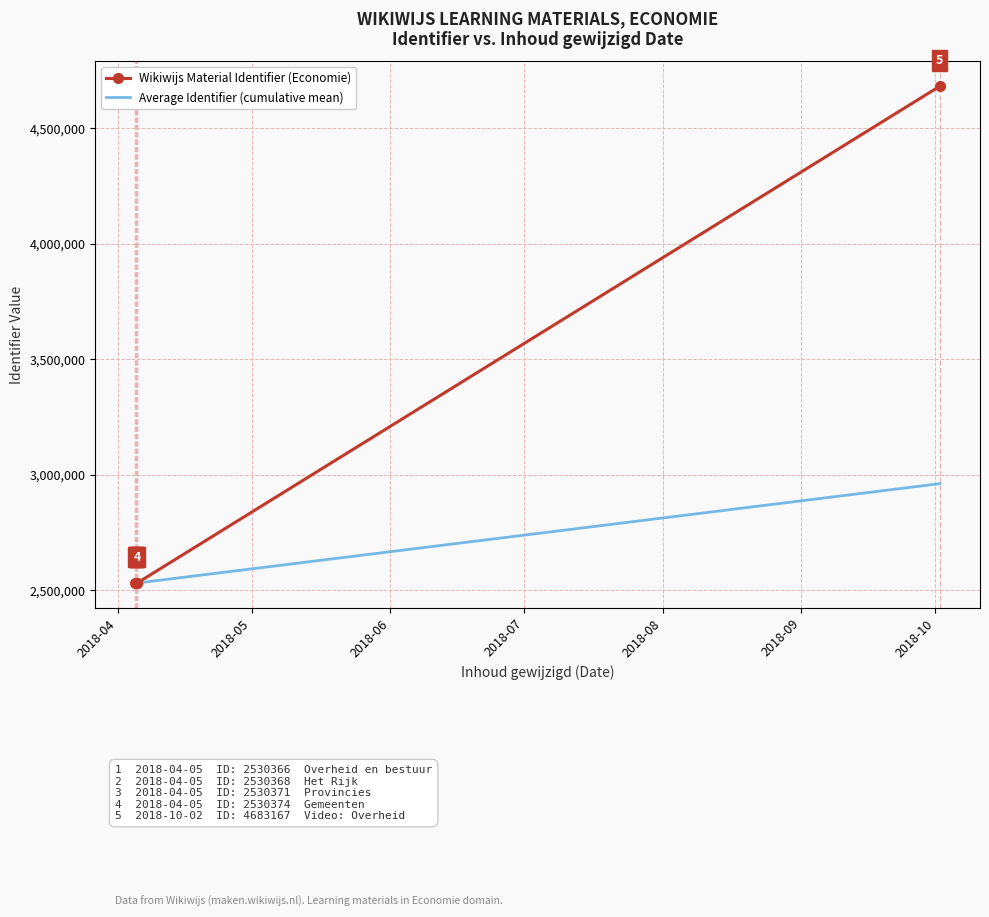

True or false: Wikiwijs Material Identifier (Economie) and Average Identifier (cumulative mean) cross at least once.

False